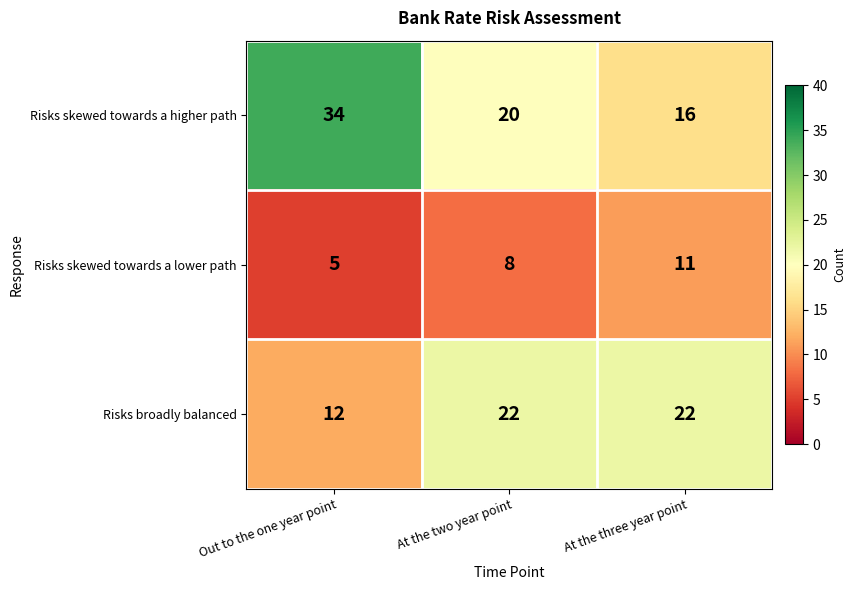

Reading left to right, what are all the values shown in this chart?

Risks skewed towards a higher path: 34	20	16
Risks skewed towards a lower path: 5	8	11
Risks broadly balanced: 12	22	22